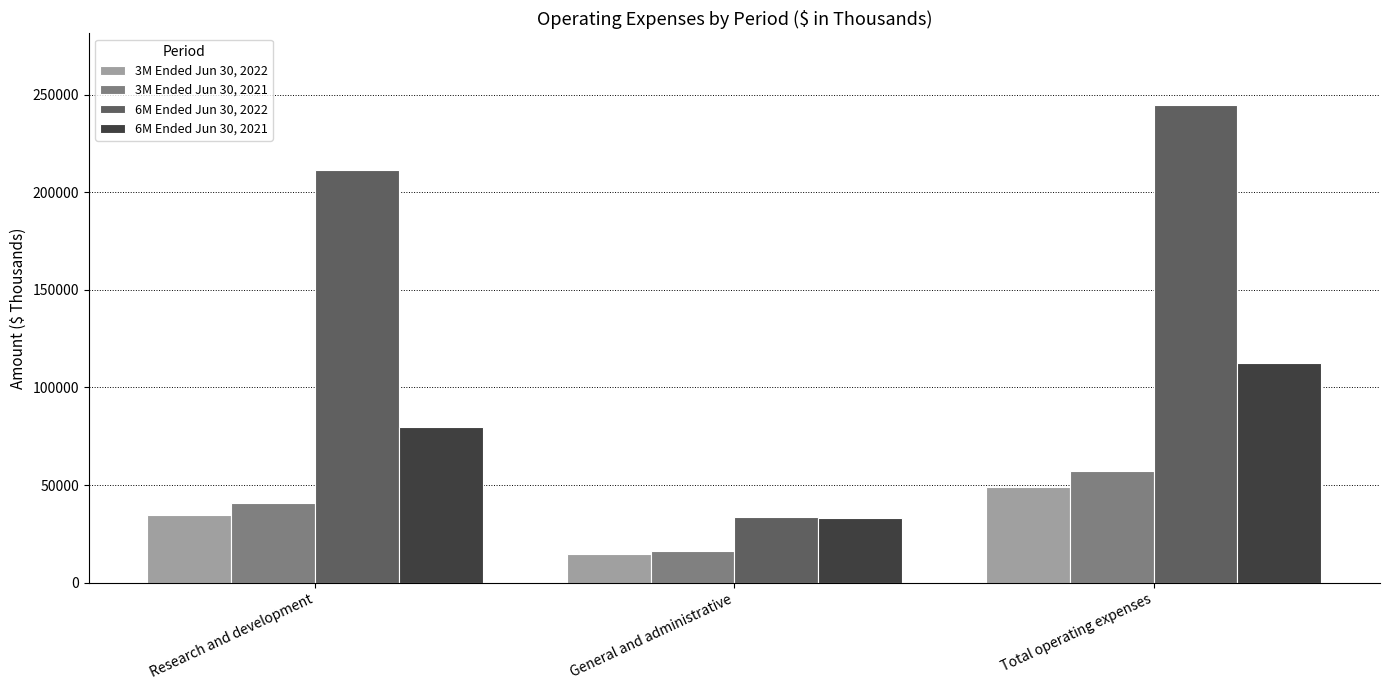

Rank the series at Research and development from highest to lowest value.

6M Ended Jun 30, 2022, 6M Ended Jun 30, 2021, 3M Ended Jun 30, 2021, 3M Ended Jun 30, 2022